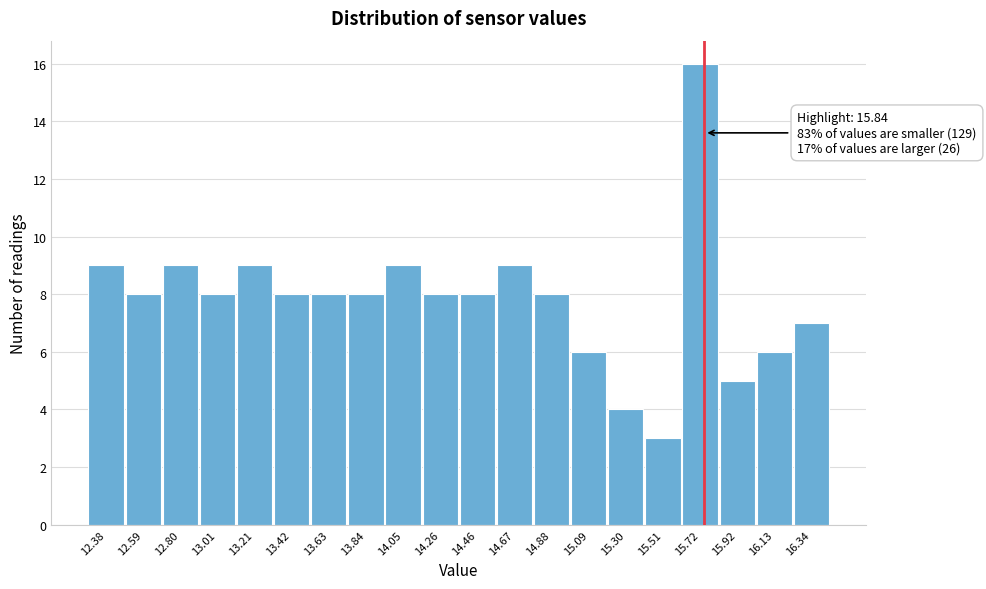

Reading left to right, transcribe all the data shown in this chart.

12.38=9	12.59=8	12.80=9	13.01=8	13.21=9	13.42=8	13.63=8	13.84=8	14.05=9	14.26=8	14.46=8	14.67=9	14.88=8	15.09=6	15.30=4	15.51=3	15.72=16	15.92=5	16.13=6	16.34=7